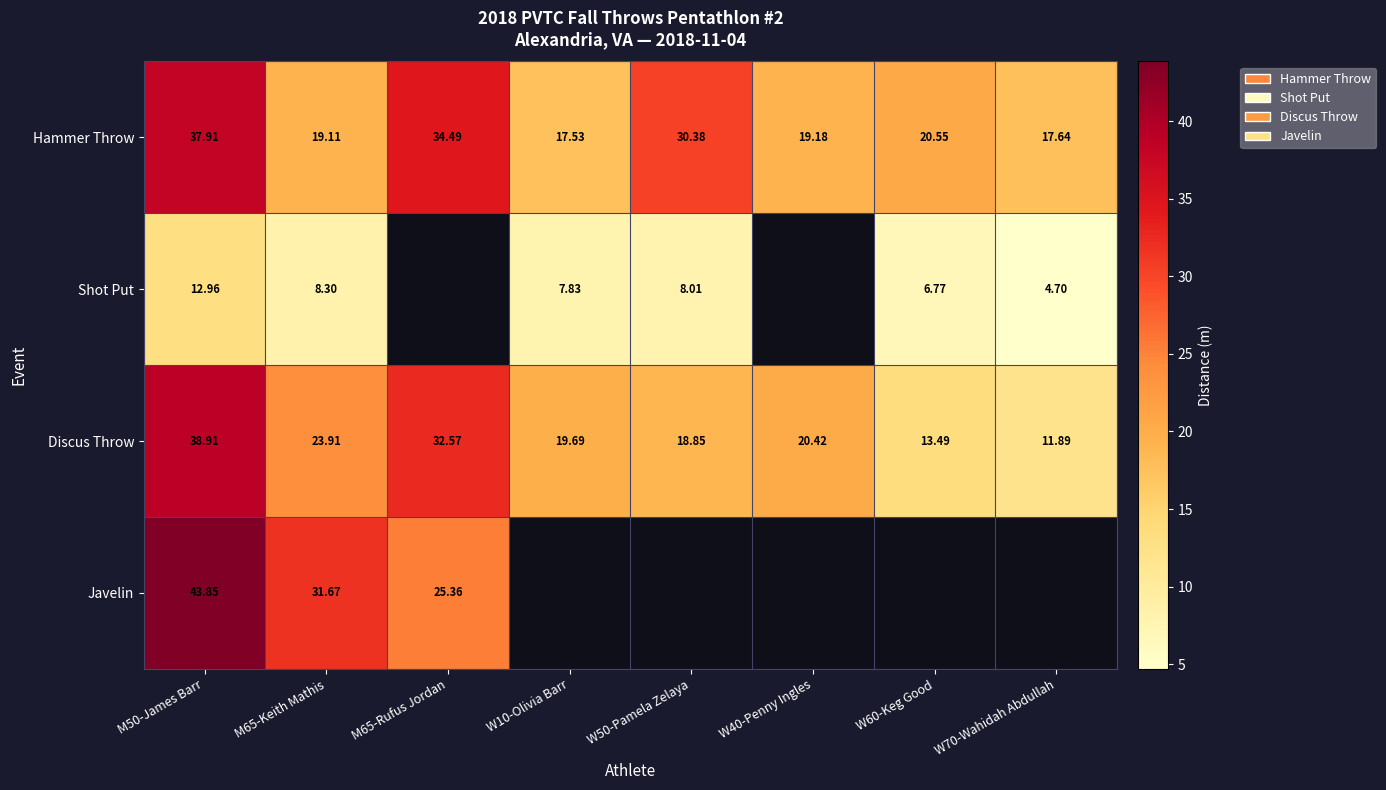

At M65-Keith Mathis, list the series in order from largest to smallest.

Javelin, Discus Throw, Hammer Throw, Shot Put